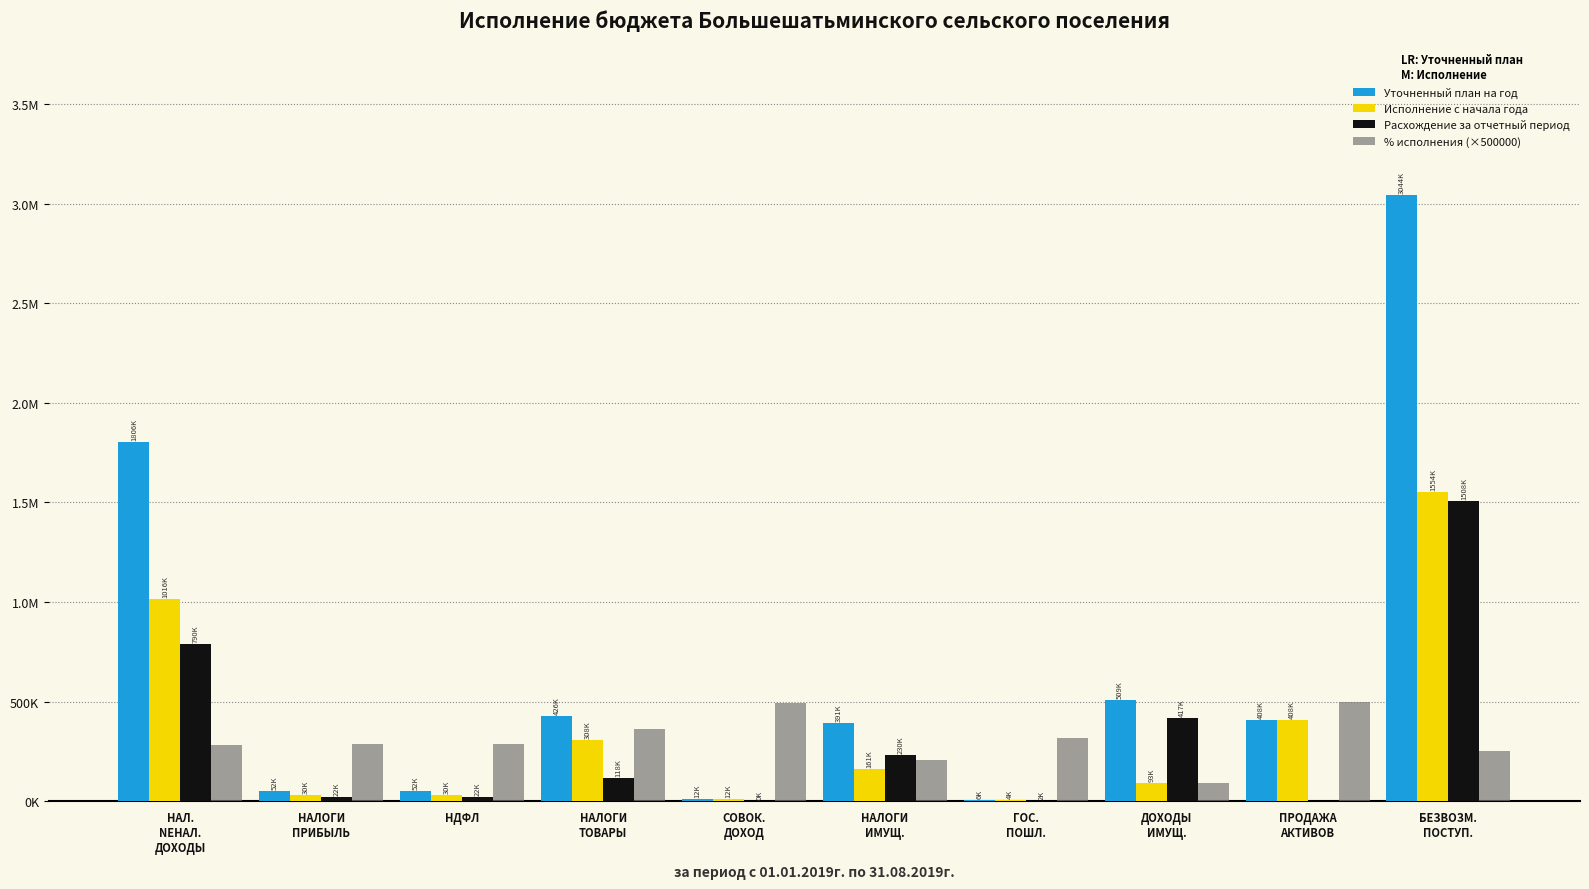

What are all the series names shown in the legend?

Уточненный план на год, Исполнение с начала года, Расхождение за отчетный период, % исполнения (×500000)